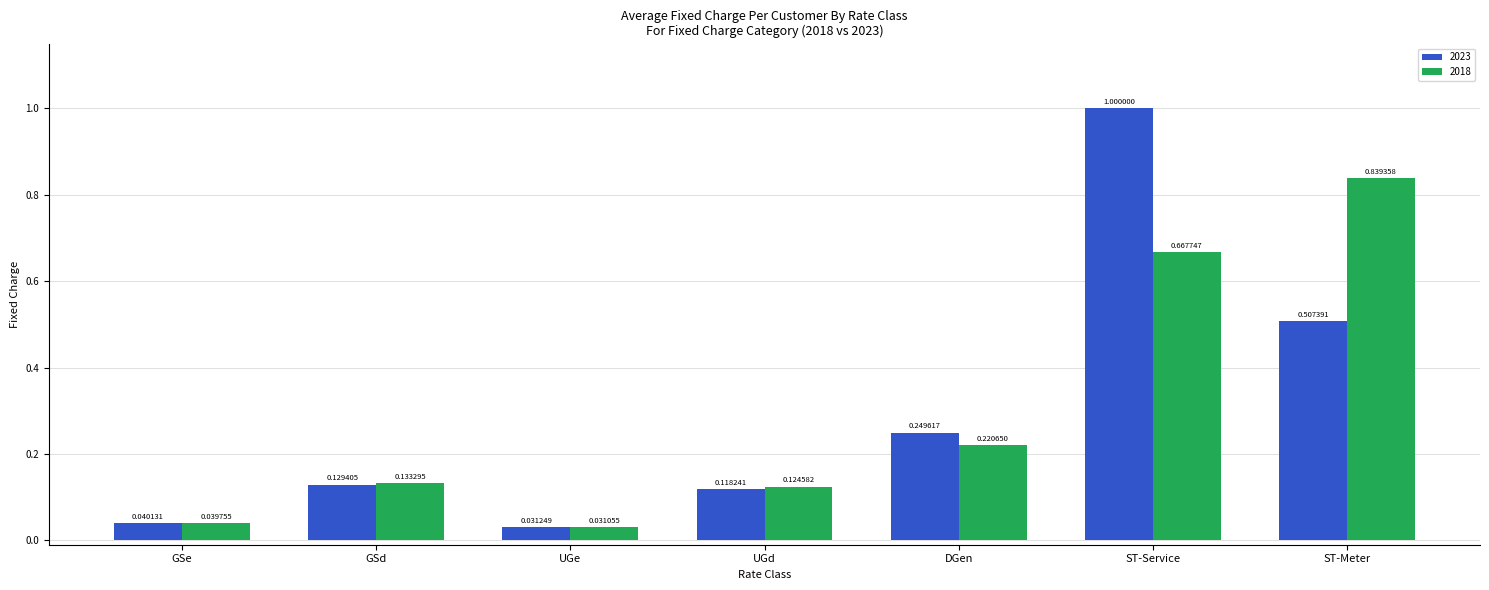

Which category has the highest value in the 2018 series?

ST-Meter